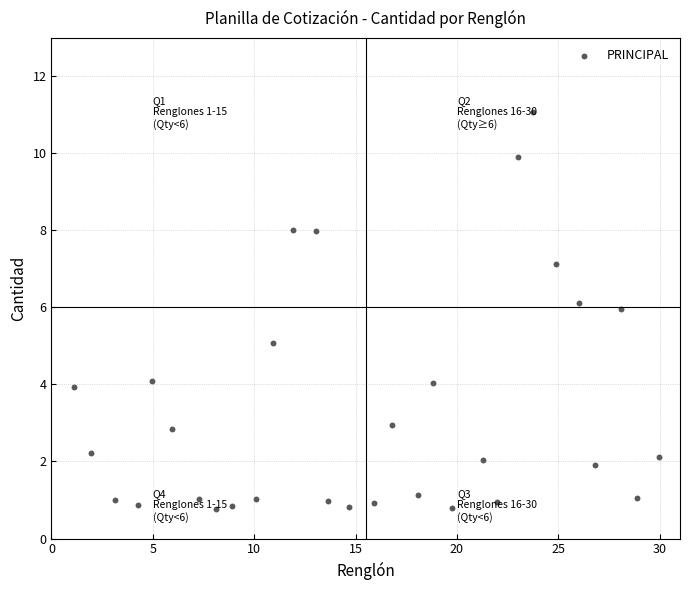

What is the range of Y values (max minus min)?

10.3